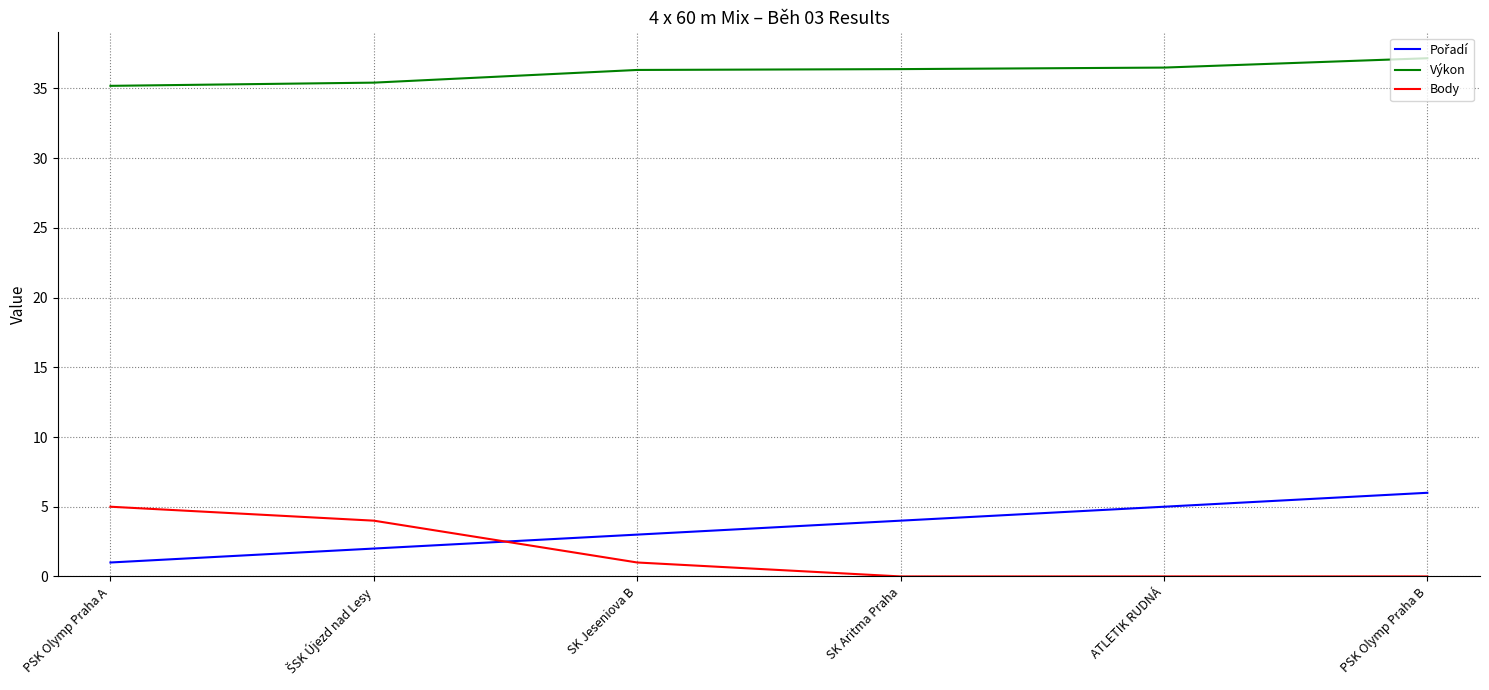

Is the value of Výkon at SK Jeseniova B greater than the value of Body at ATLETIK RUDNÁ?

Yes